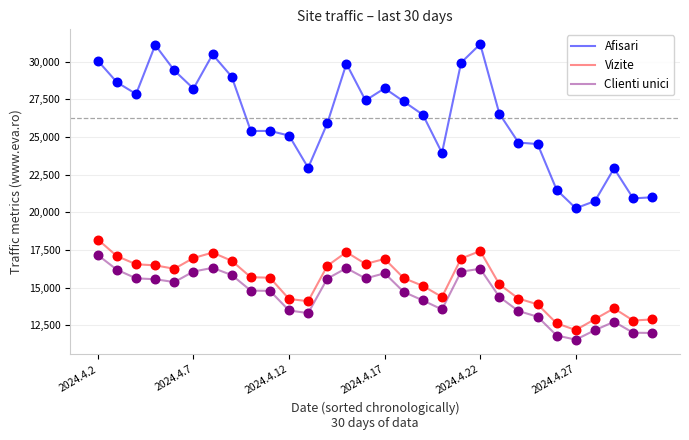

Which series has the largest total across all categories?

Afisari